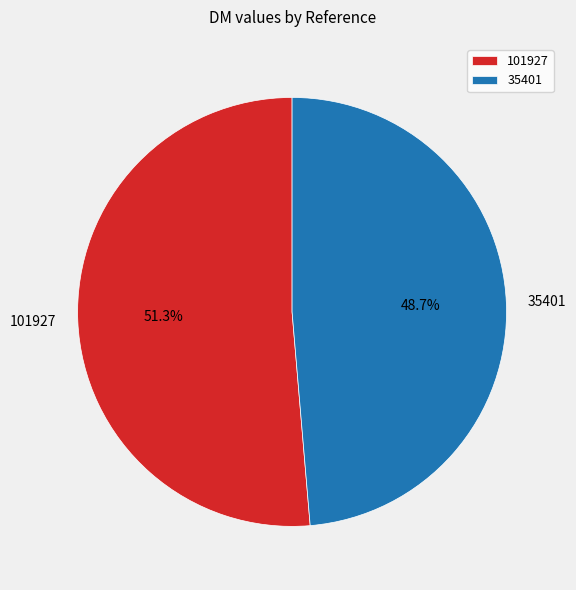

Does any single category account for the majority?

Yes